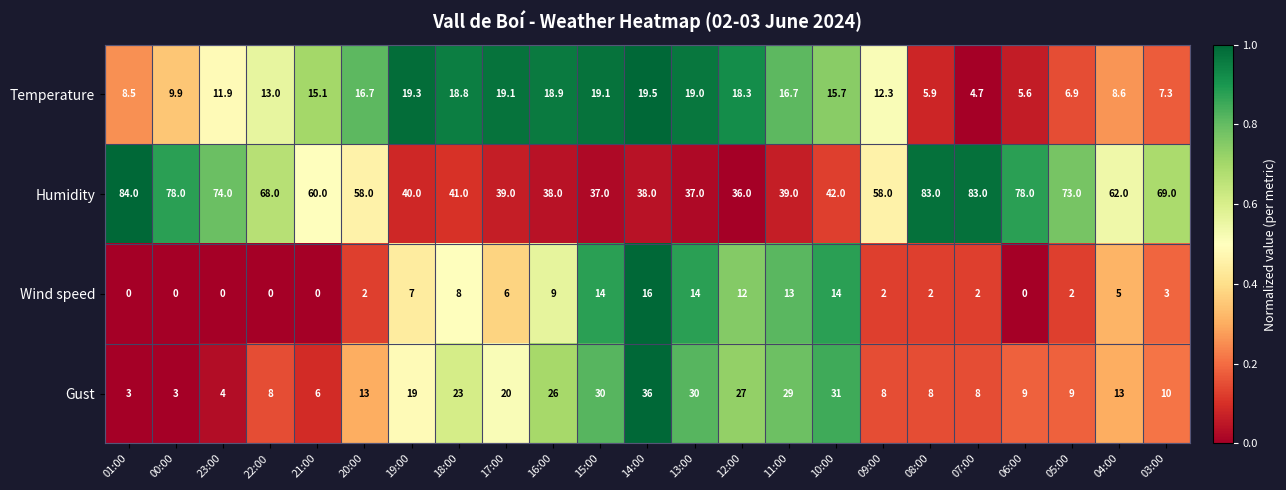

Count the number of data series in this chart.

4